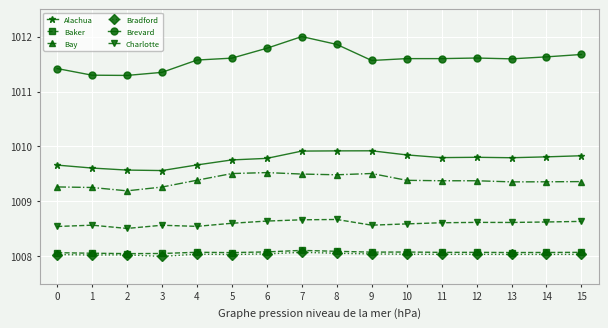

Does the chart have visible grid lines?

Yes